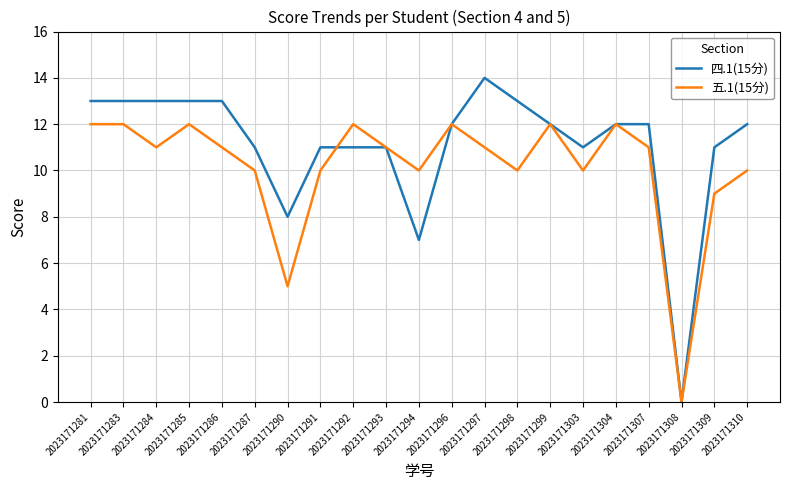

List the series in order of their overall mean, lowest first.

五.1(15分), 四.1(15分)